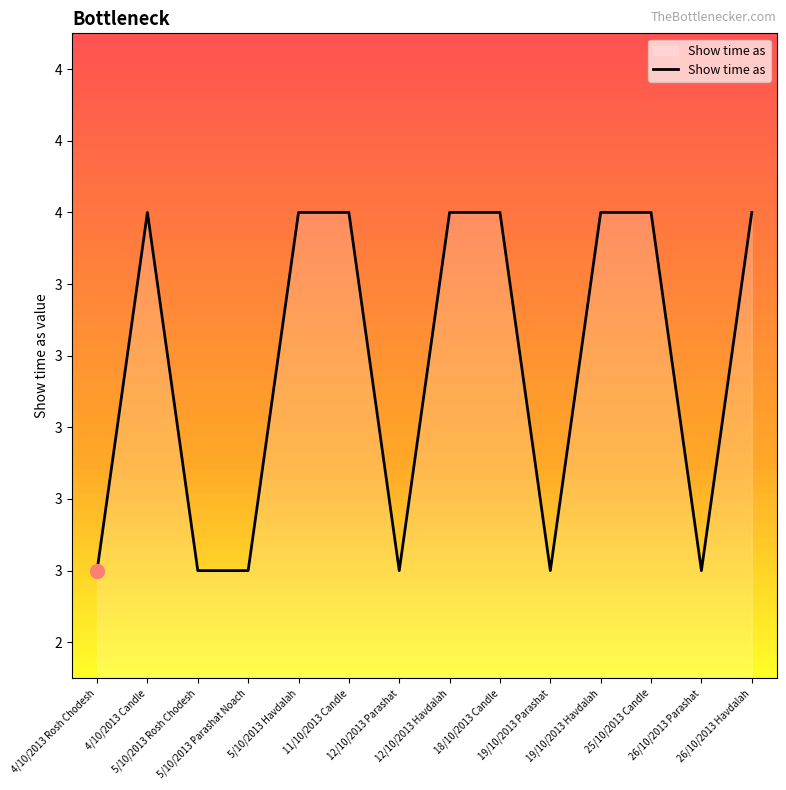

Which category has the lowest value across all series?

4/10/2013 Rosh Chodesh